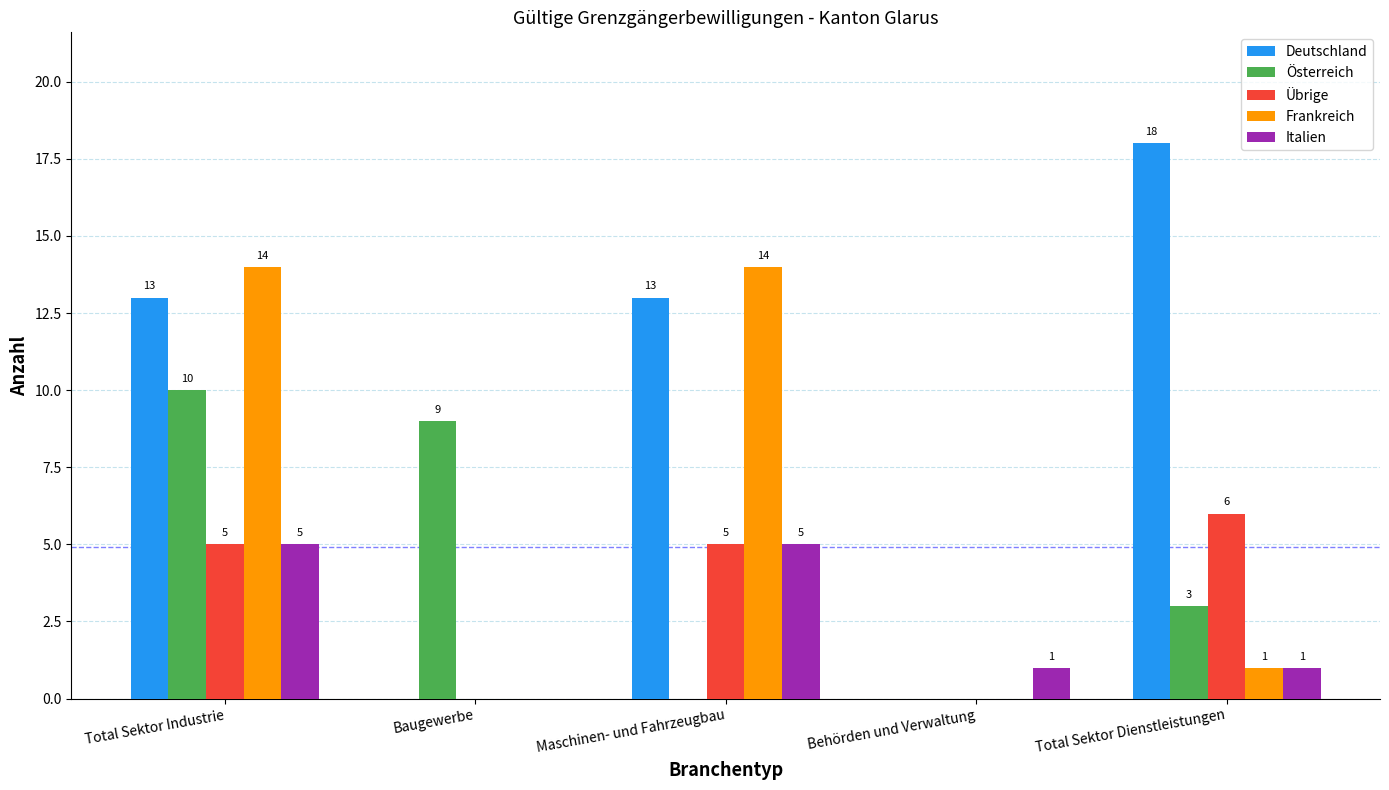

Which series changed the most between Total Sektor Industrie and Maschinen- und Fahrzeugbau?

Österreich